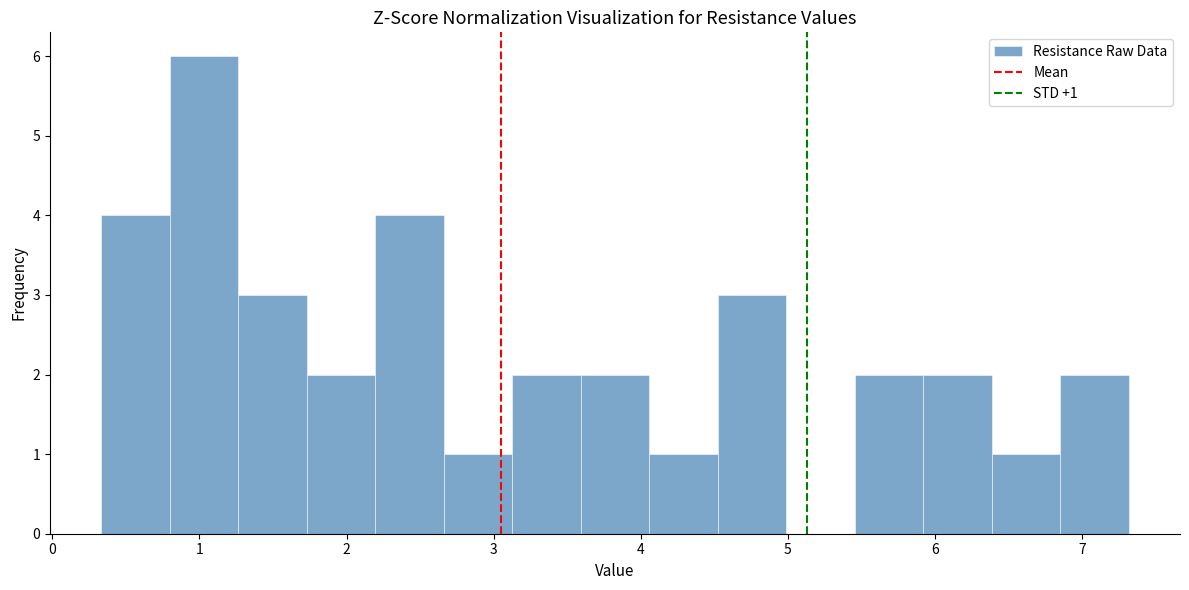

Over which range of the x-axis is the bar tallest?

0.8 to 1.3